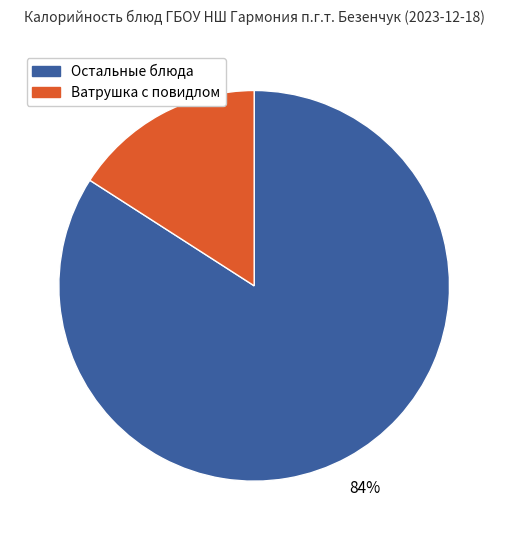

Does any single category account for the majority?

Yes